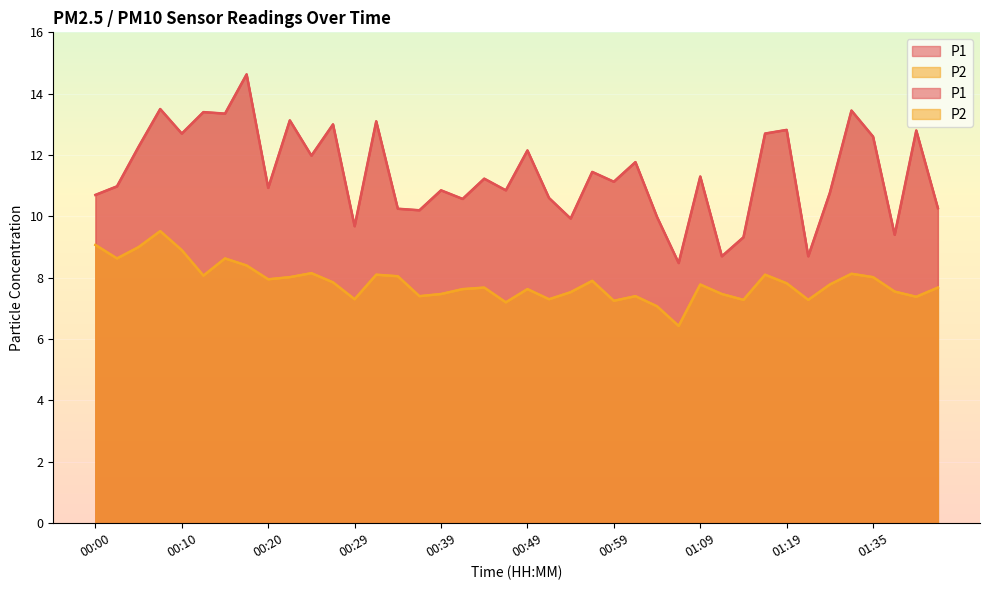

Reading left to right, transcribe all the data shown in this chart.

P1: 10.7	11.0	12.3	13.5	12.7	13.4	13.3	14.6	10.9	13.1	12.0	13.0	9.7	13.1	10.2	10.2	10.8	10.6	11.2	10.8	12.2	10.6	9.9	11.4	11.1	11.8	10.0	8.5	11.3	8.7	9.3	12.7	12.8	8.7	10.8	13.4	12.6	9.4	12.8	10.3
P2: 9.1	8.6	9.0	9.5	8.9	8.1	8.6	8.4	8.0	8.0	8.2	7.8	7.3	8.1	8.1	7.4	7.5	7.6	7.7	7.2	7.6	7.3	7.5	7.9	7.2	7.4	7.1	6.4	7.8	7.5	7.3	8.1	7.8	7.3	7.8	8.1	8.0	7.5	7.4	7.7